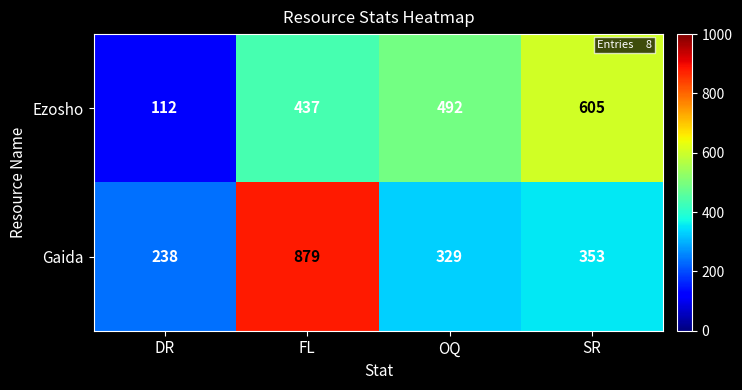

Reading right to left, list all the values displayed in this chart.

Ezosho: 605	492	437	112
Gaida: 353	329	879	238